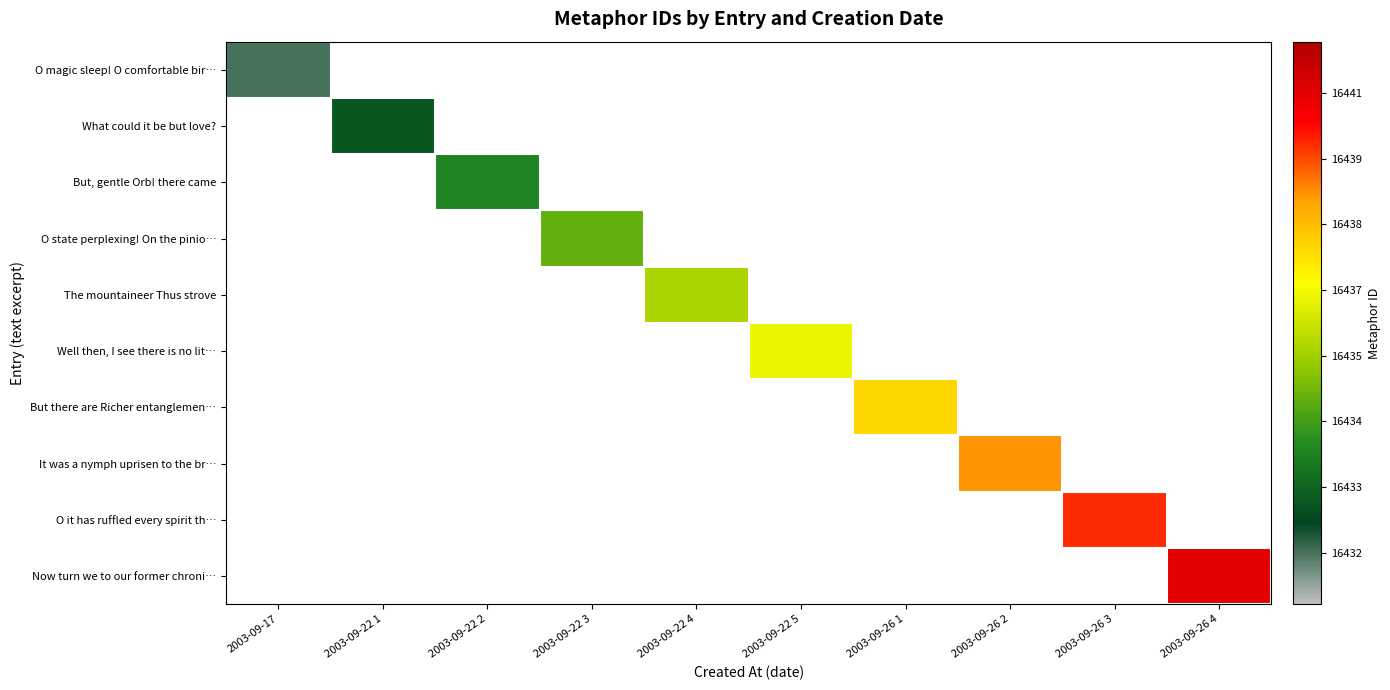

The It was a nymph uprisen to the br… series shows 16439.0 at 2003-09-26 2. True or false?

True